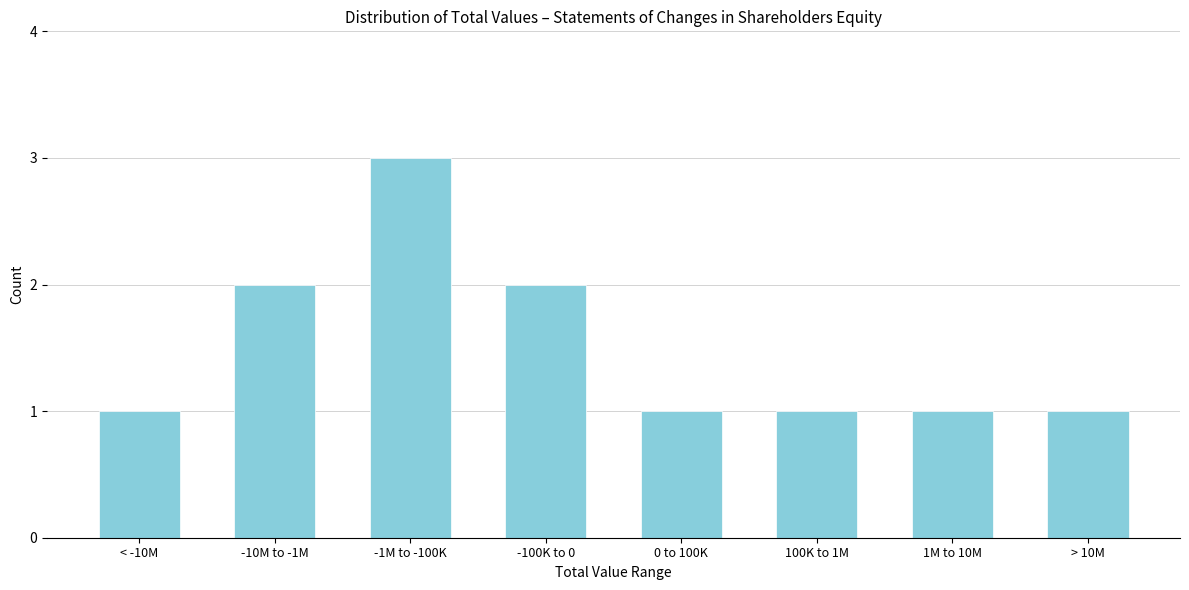

Reading left to right, what are all the values shown in this chart?

1	2	3	2	1	1	1	1